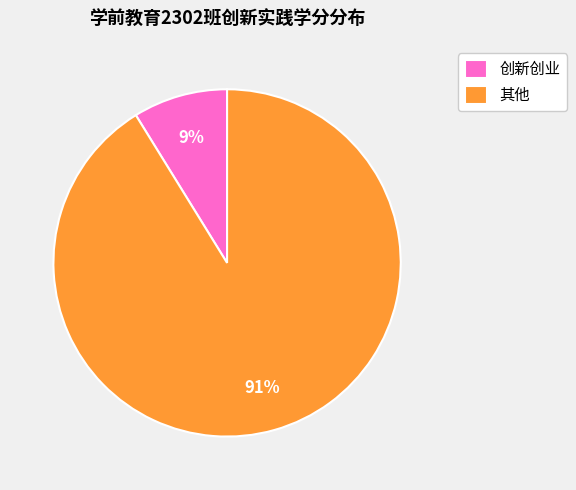

To the nearest percent, what portion does 创新创业 represent?

9%